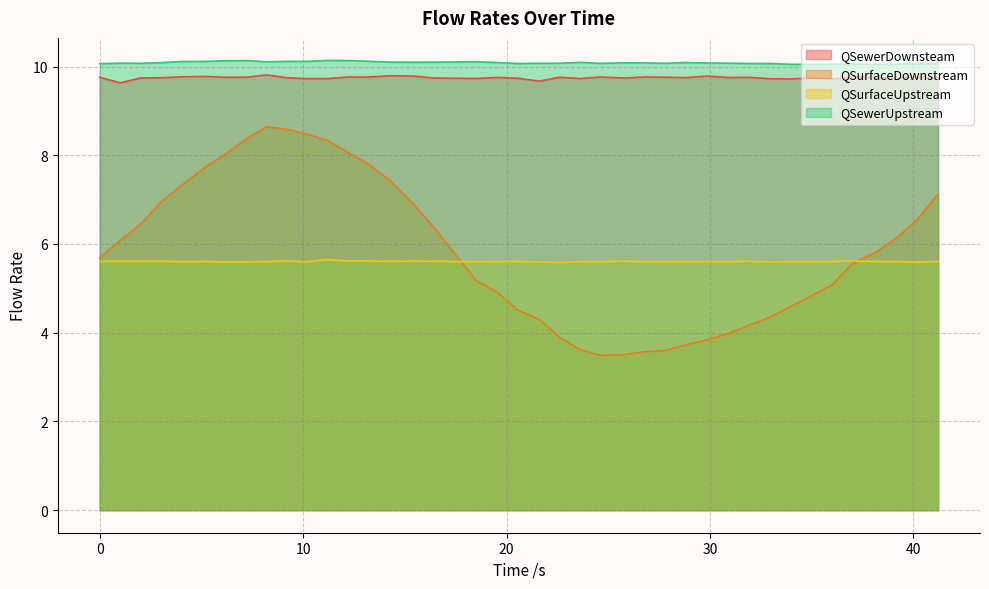

Which series has the largest range (max minus min)?

QSurfaceDownstream